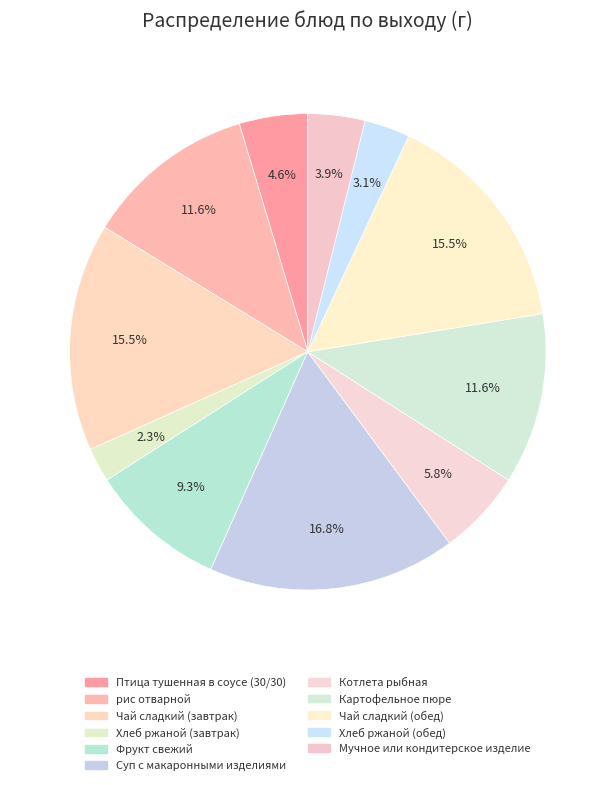

What is the total percentage of Птица тушенная в соусе (30/30) and Чай сладкий (обед)?

20.1%